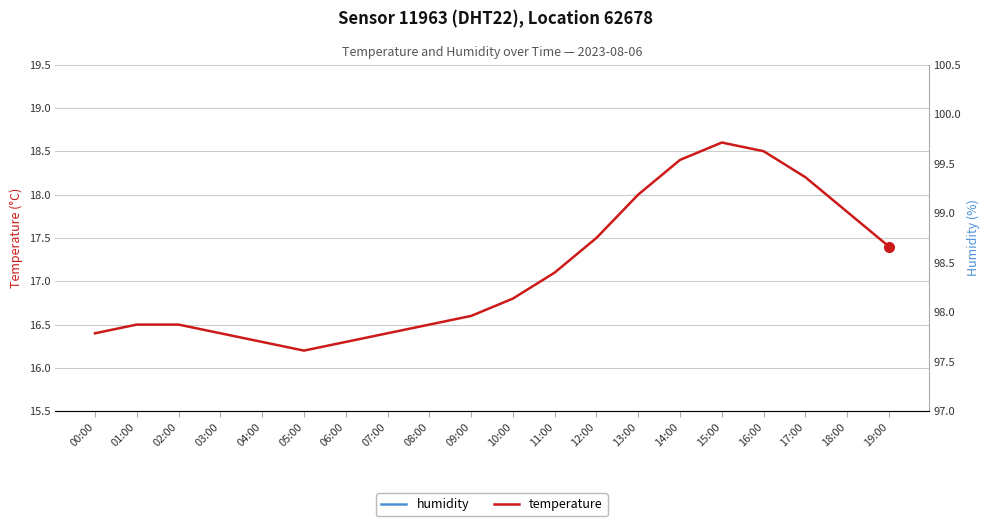

True or false: temperature and humidity intersect in this chart.

False